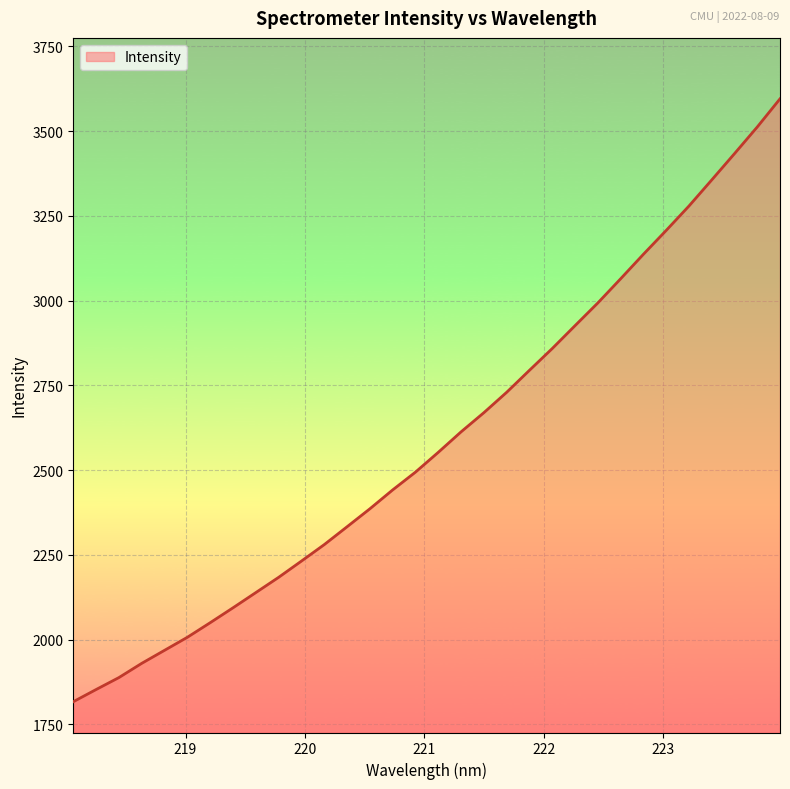

What is the difference between the maximum and minimum values?

1778.6